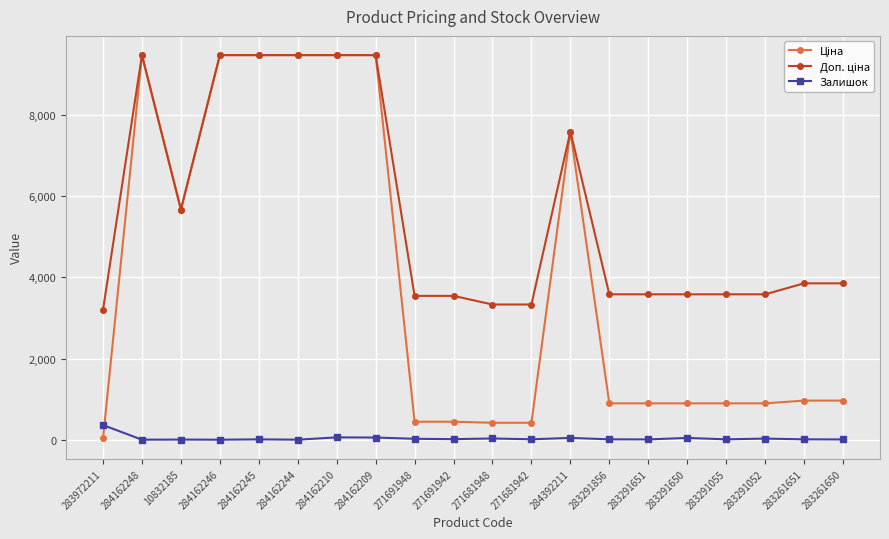

Is it true that Залишок equals 0.0 at 284162244?

True